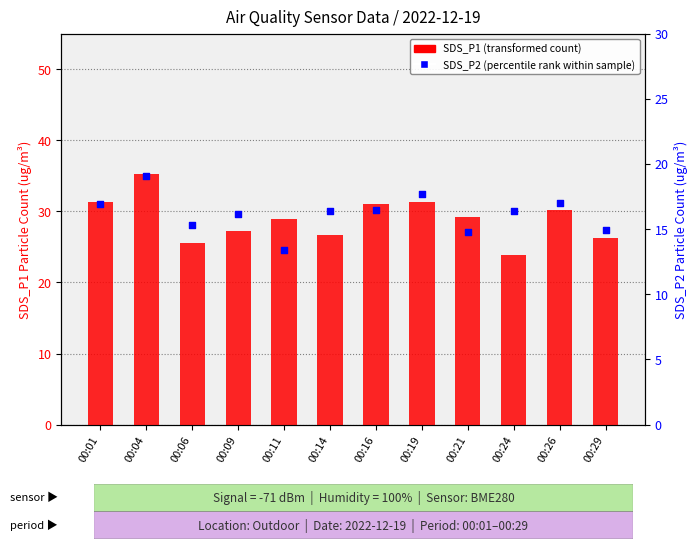

At which category is the sum across all series the highest?

00:04